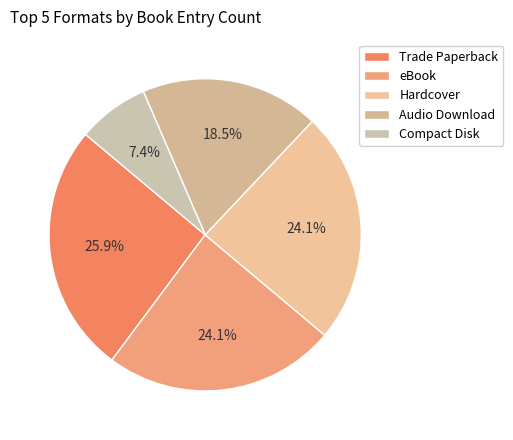

Does any single category account for the majority?

No